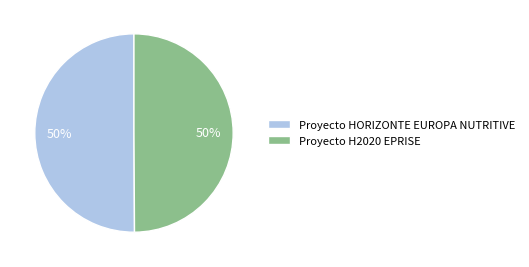

True or false: Proyecto H2020 EPRISE accounts for 61% of the total.

False